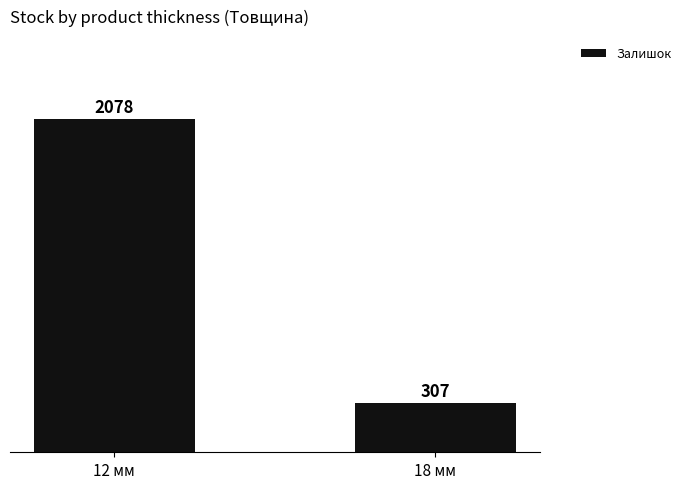

What is the difference between the maximum and minimum values?

1771